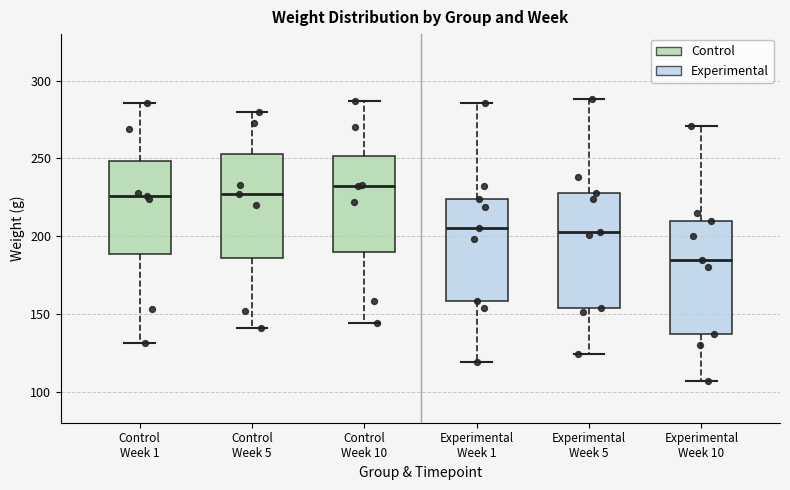

Reading left to right, read every box against the y-axis: the position of its median line, the range the box covers, and the ends of its whiskers. The values are not printed on the chart, so give them approximately, as read against the axis.

Control Week 1: median 225, box 190 to 250, whiskers 130 to 285
Control Week 5: median 225, box 185 to 255, whiskers 140 to 280
Control Week 10: median 230, box 190 to 250, whiskers 145 to 285
Experimental Week 1: median 205, box 160 to 225, whiskers 120 to 285
Experimental Week 5: median 205, box 155 to 230, whiskers 125 to 290
Experimental Week 10: median 185, box 135 to 210, whiskers 105 to 270